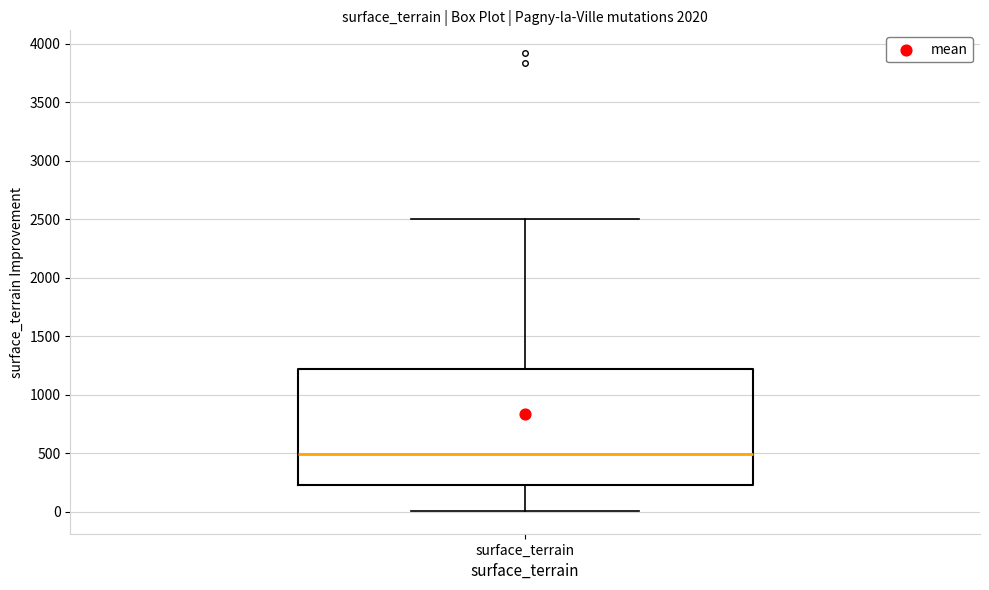

Read this box plot against the y-axis: the position of the median line, the range covered by the box, and the ends of both whiskers. The values are not printed on the chart, so give them approximately, as read against the axis.

median 500, box 200 to 1200, whiskers 0 to 2500